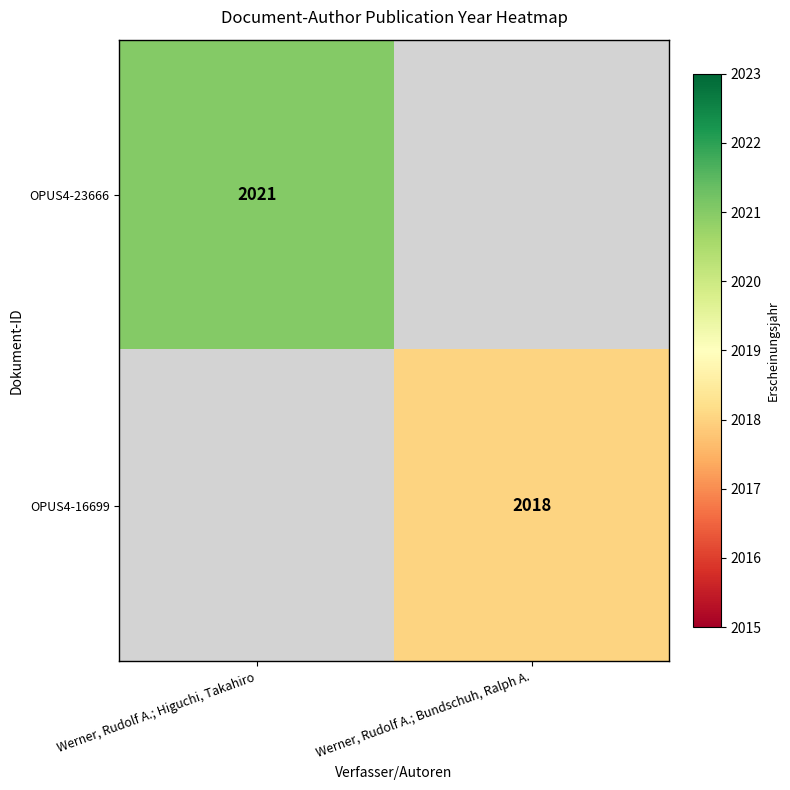

True or false: OPUS4-16699 has a value of 2018 at Werner, Rudolf A.; Bundschuh, Ralph A..

True